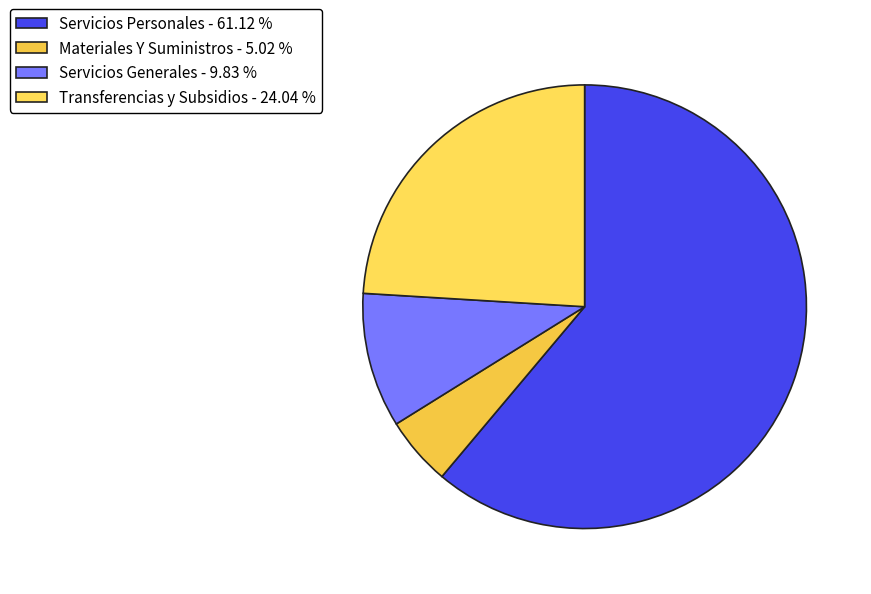

Which slice is the largest?

Servicios Personales